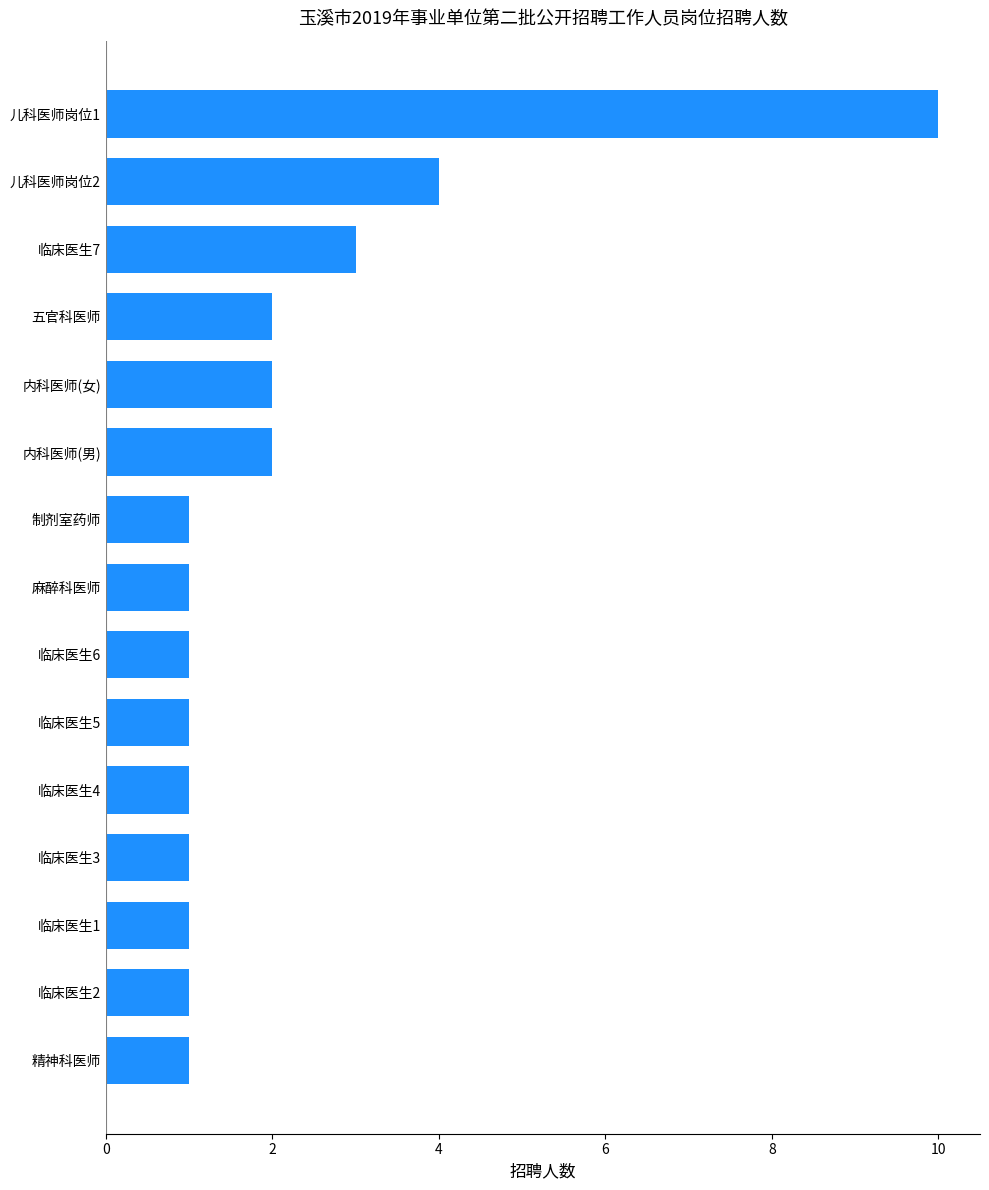

How many bars are there in total?

15